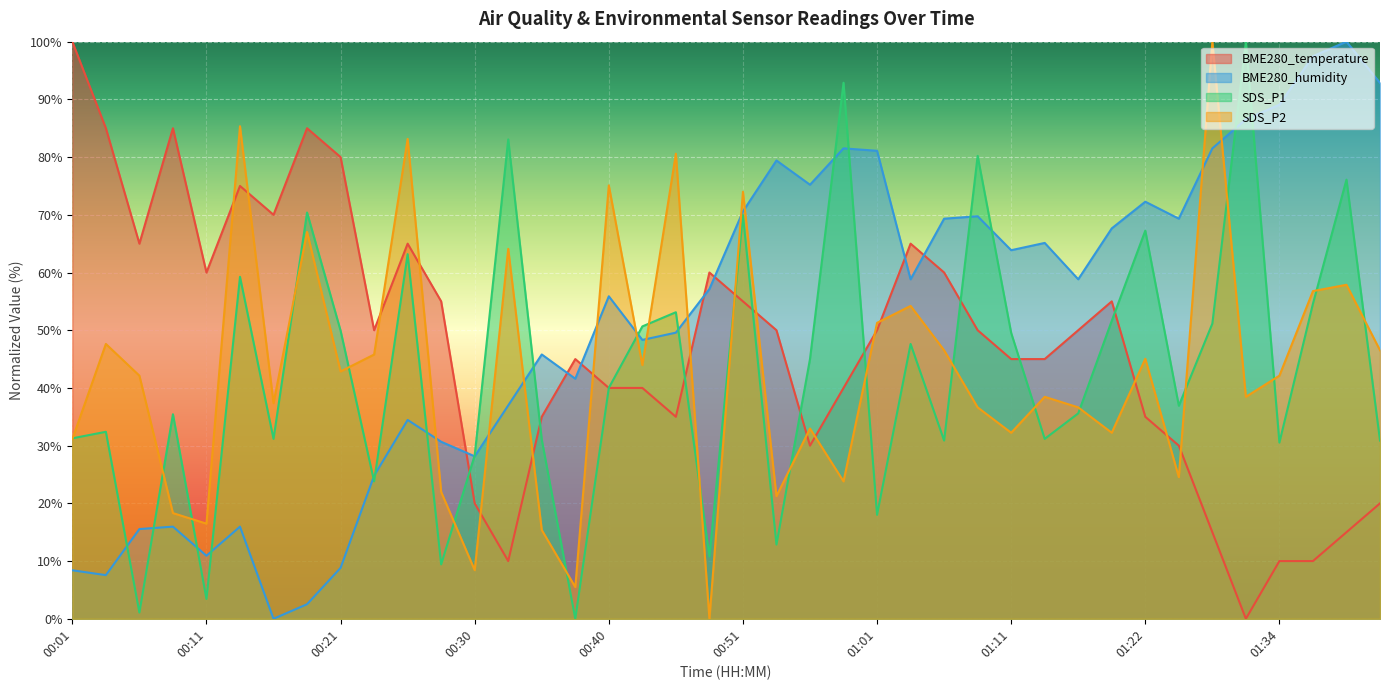

How many values in SDS_P1 are above zero?

39